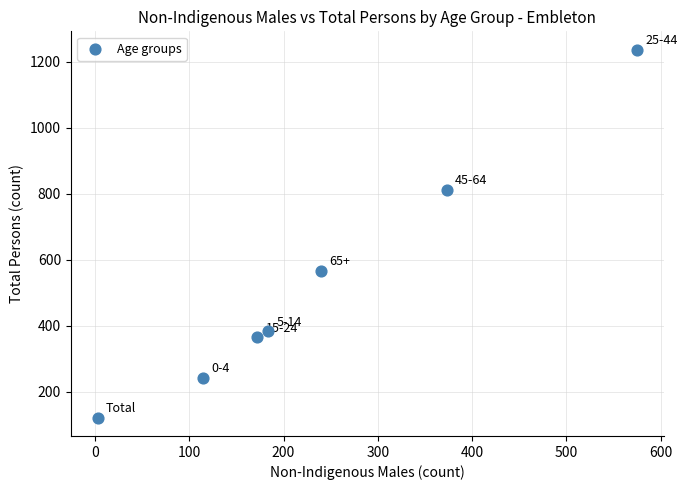

What is the range of Y values (max minus min)?

1115